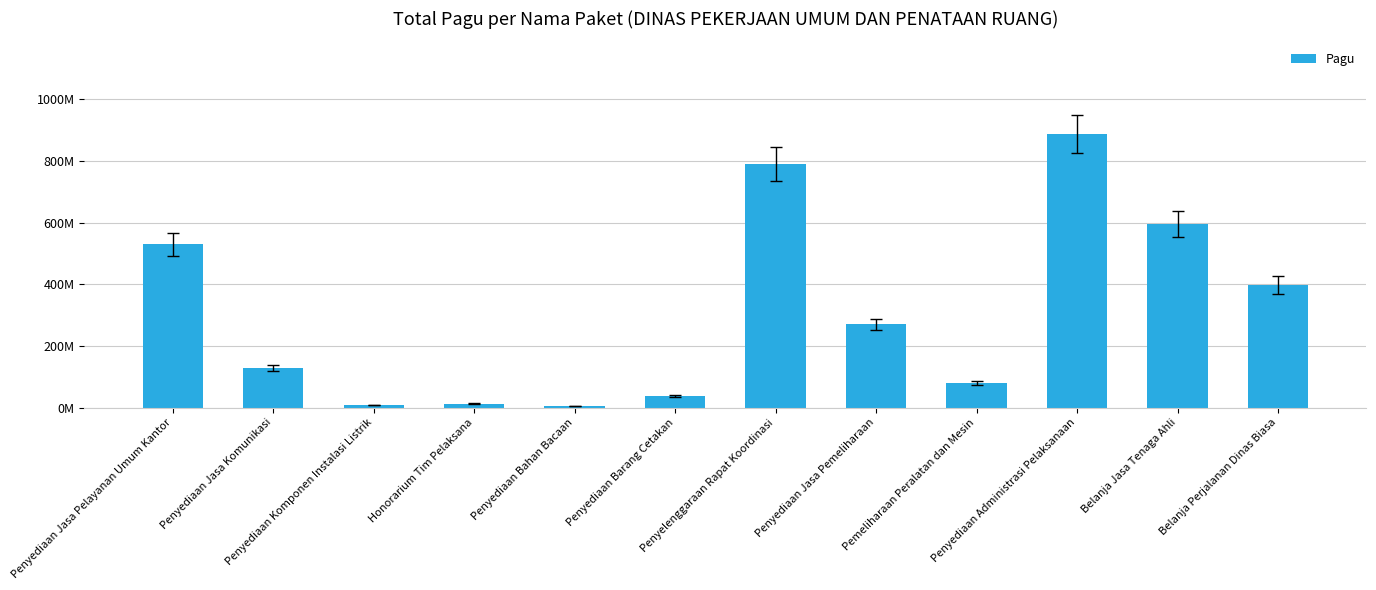

List the labels in order of value, largest first.

Penyediaan Administrasi Pelaksanaan, Penyelenggaraan Rapat Koordinasi, Belanja Jasa Tenaga Ahli, Penyediaan Jasa Pelayanan Umum Kantor, Belanja Perjalanan Dinas Biasa, Penyediaan Jasa Pemeliharaan, Penyediaan Jasa Komunikasi, Pemeliharaan Peralatan dan Mesin, Penyediaan Barang Cetakan, Honorarium Tim Pelaksana, Penyediaan Komponen Instalasi Listrik, Penyediaan Bahan Bacaan